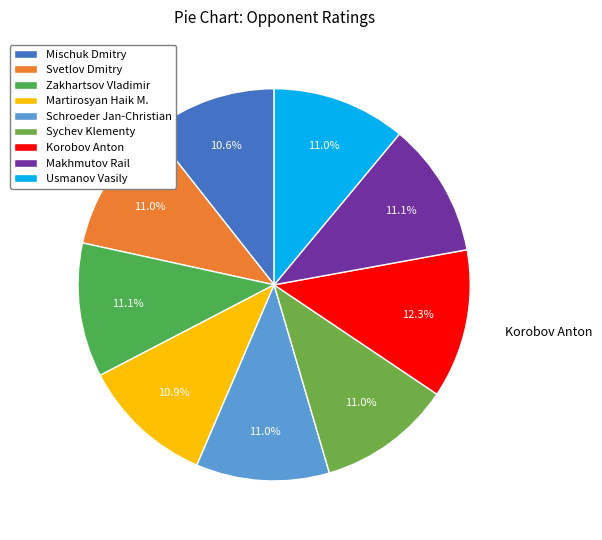

True or false: Zakhartsov Vladimir accounts for 18% of the total.

False